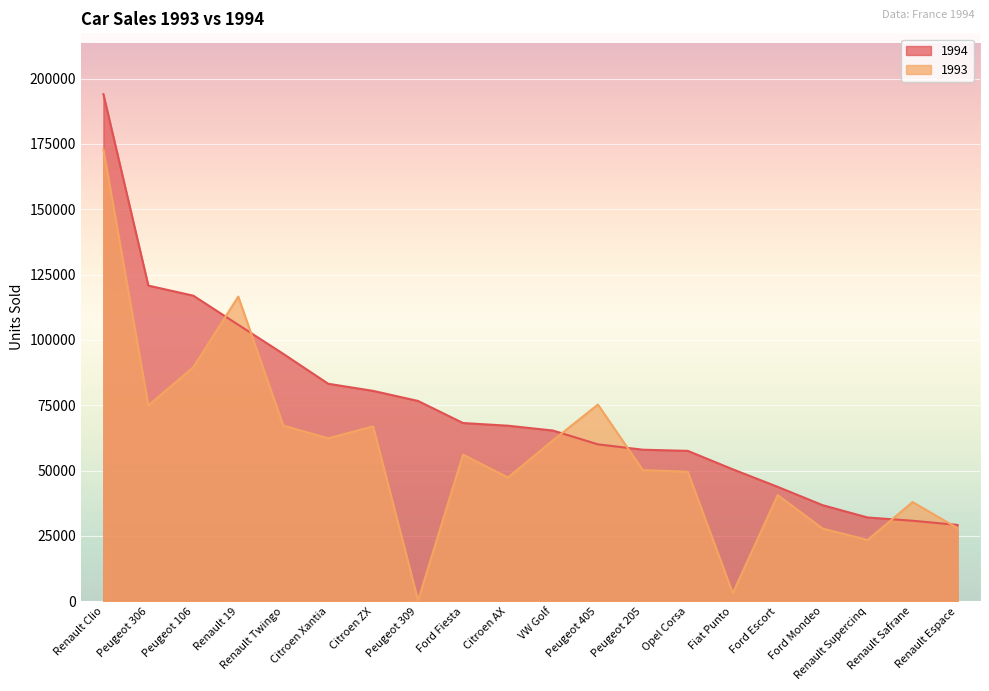

Between which two adjacent categories do 1994 and 1993 first intersect?

Peugeot 106 and Renault 19